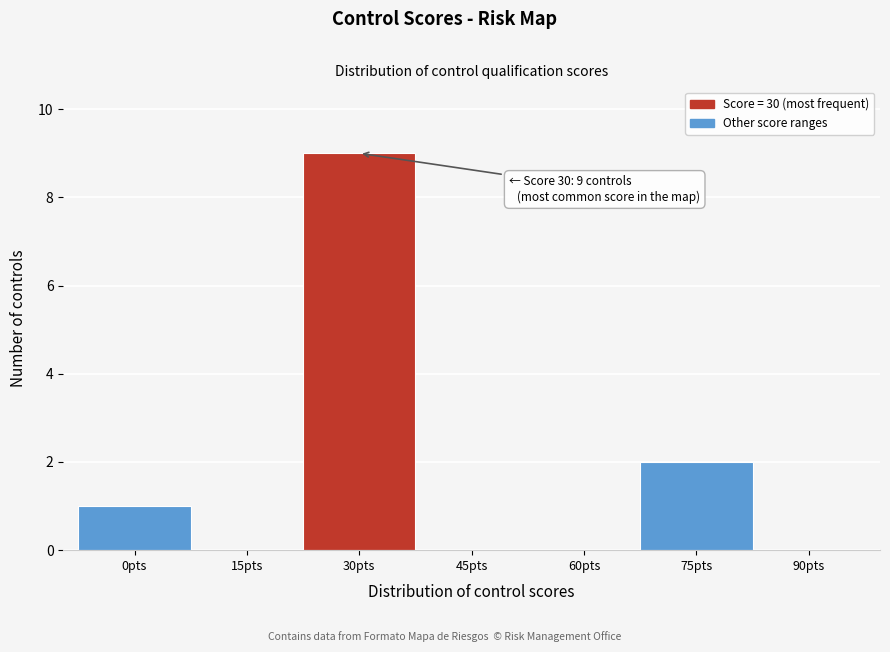

Reading left to right, list all the values displayed in this chart.

0pts=1	15pts=0	30pts=9	45pts=0	60pts=0	75pts=2	90pts=0